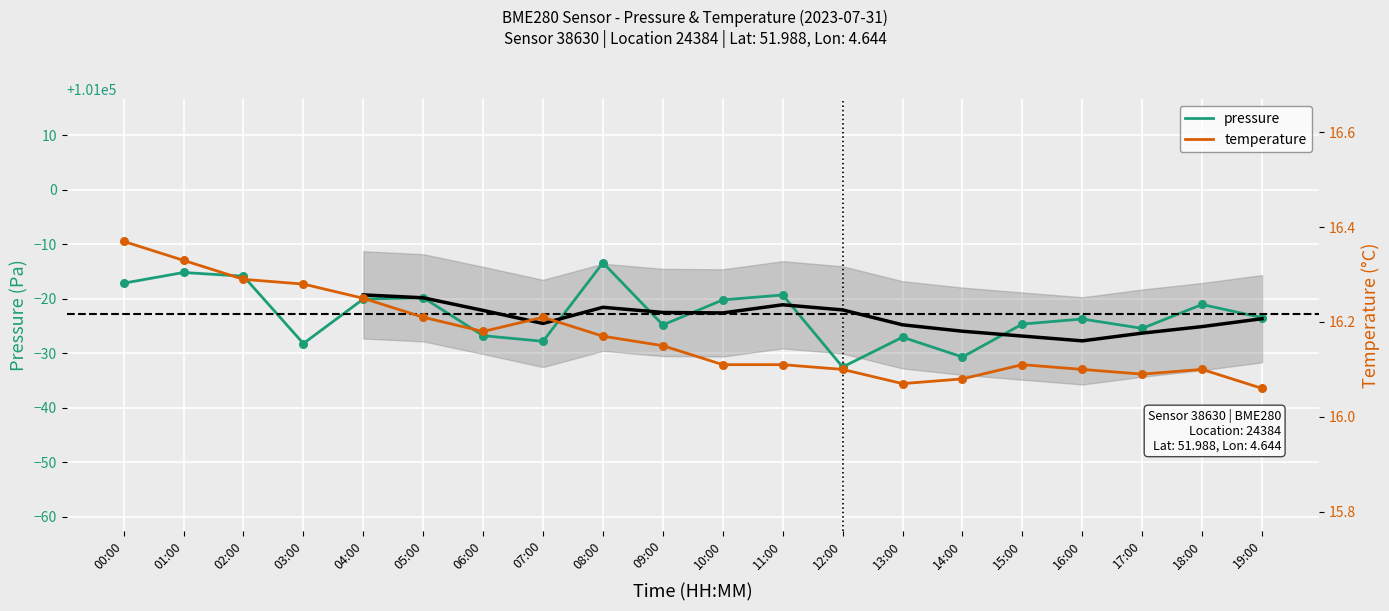

Which series contains the lowest Y value?

temperature